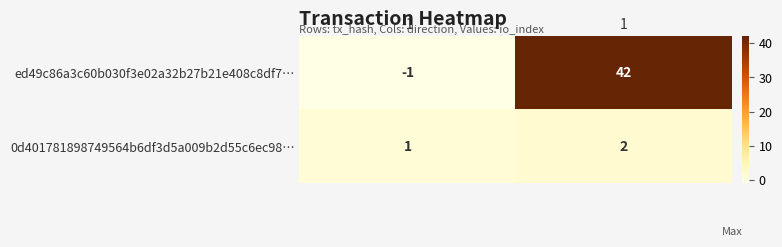

What is the sum of the 0d401781898749564b6df3d5a009b2d55c6ec98… values at -1 and 1?

3